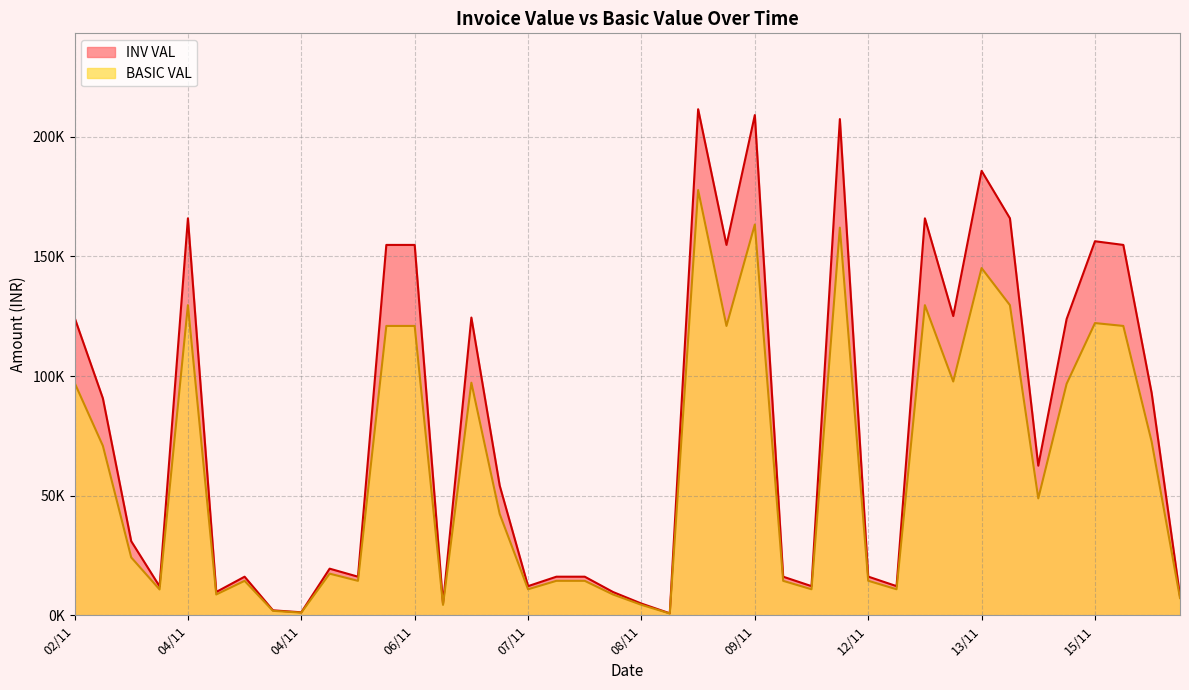

At which category is the sum across all series the highest?

09/11